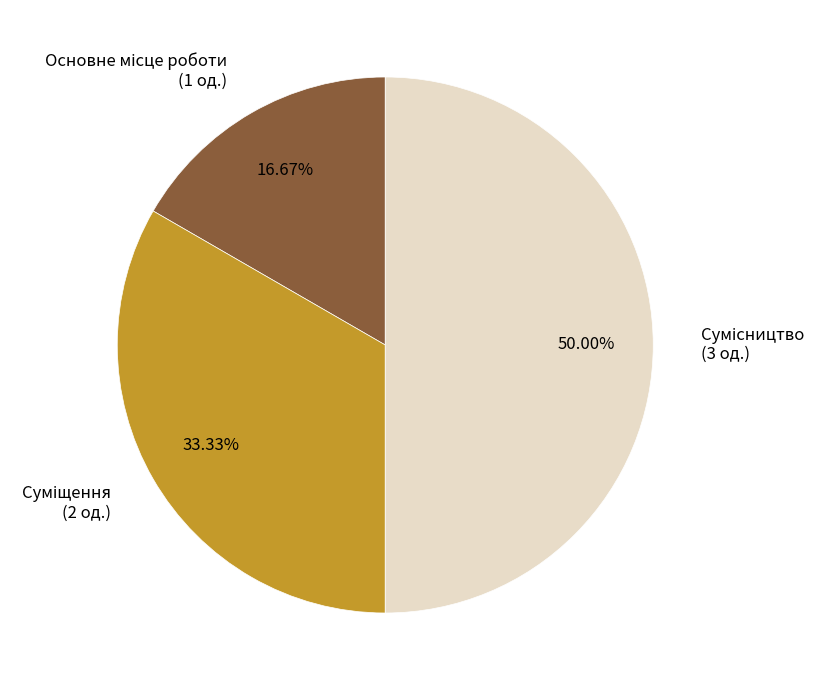

How many slices are in this pie chart?

3